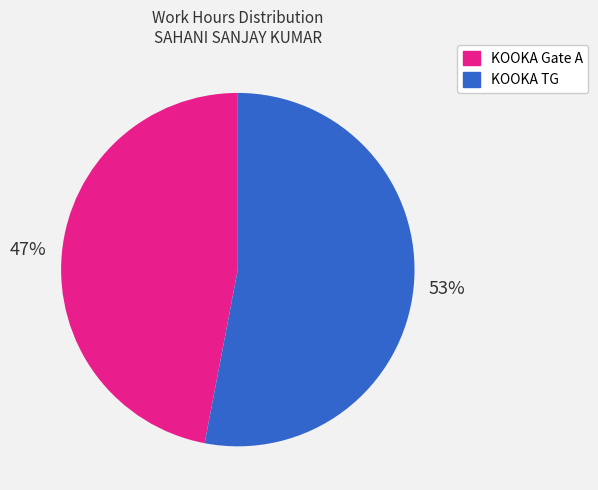

Count the number of slices in the pie.

2